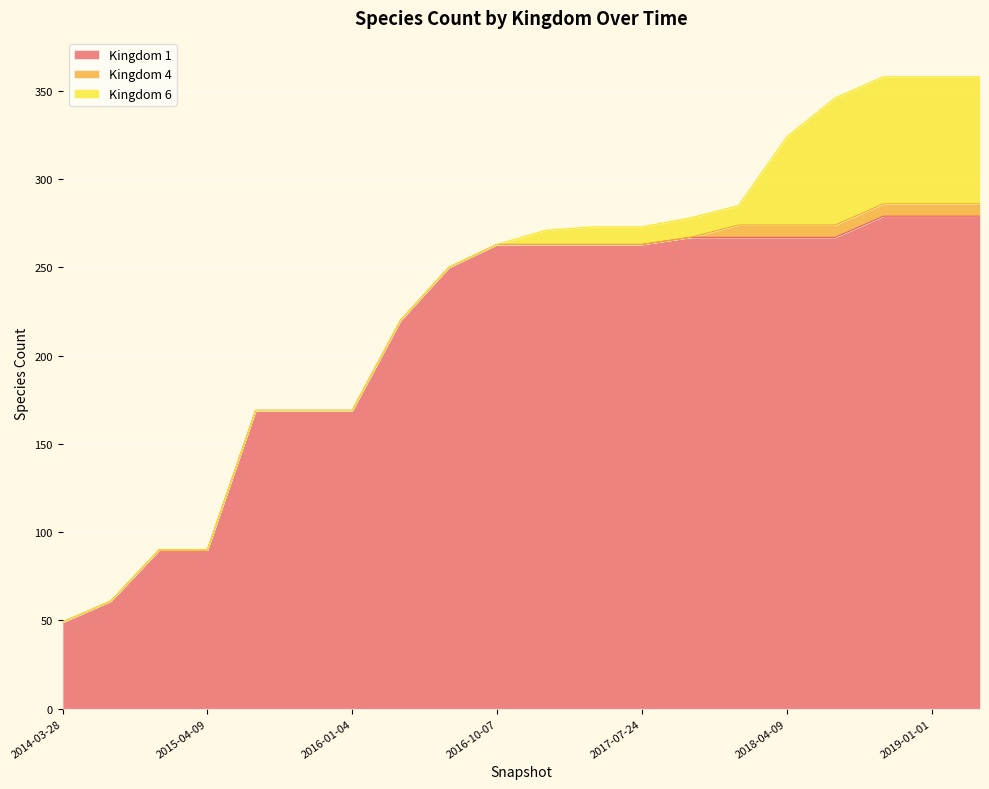

What is the difference between the second highest and minimum values in the Kingdom 1 series?

230